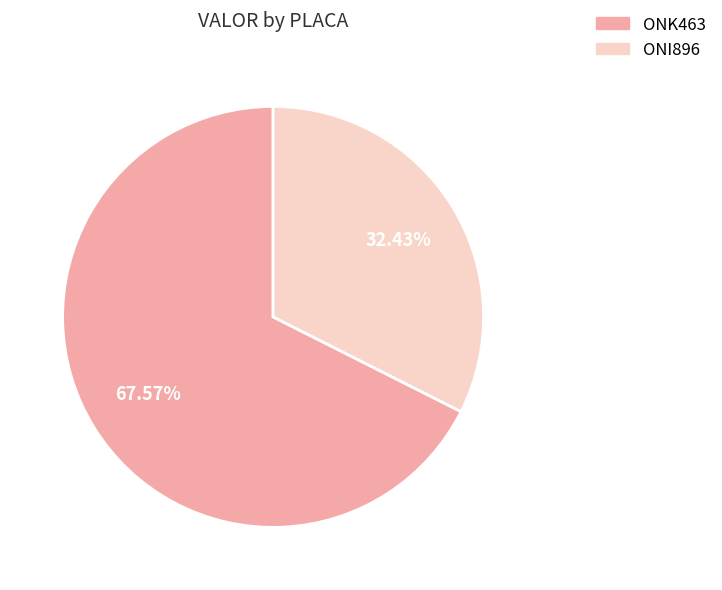

Rank the categories by value from lowest to highest.

ONI896, ONK463